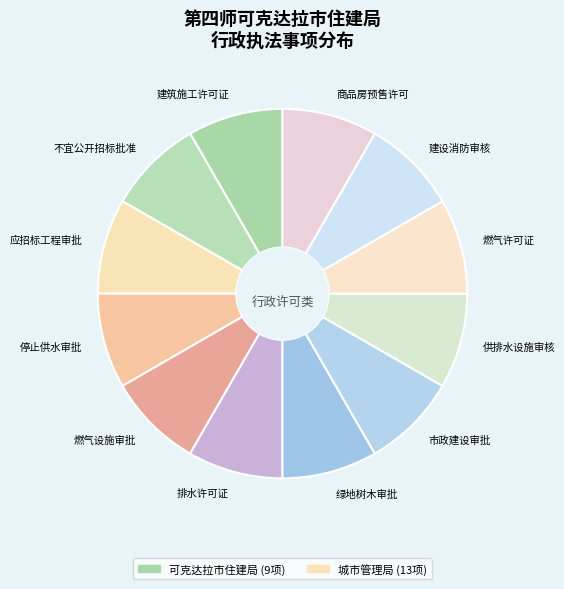

Does 应招标工程审批 account for over 50% of the chart?

No